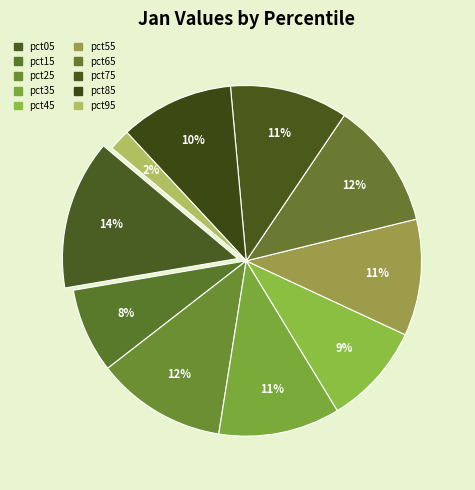

Is pct35 the majority of the pie?

No